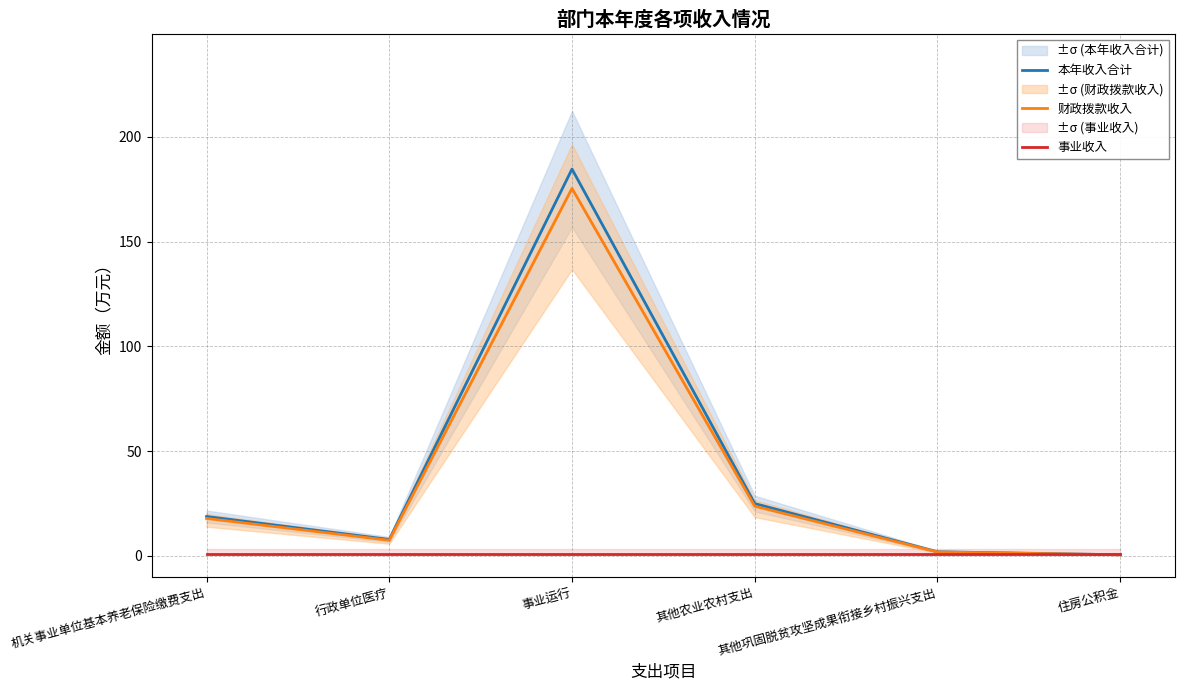

Is this an area chart (filled region under the line)?

No